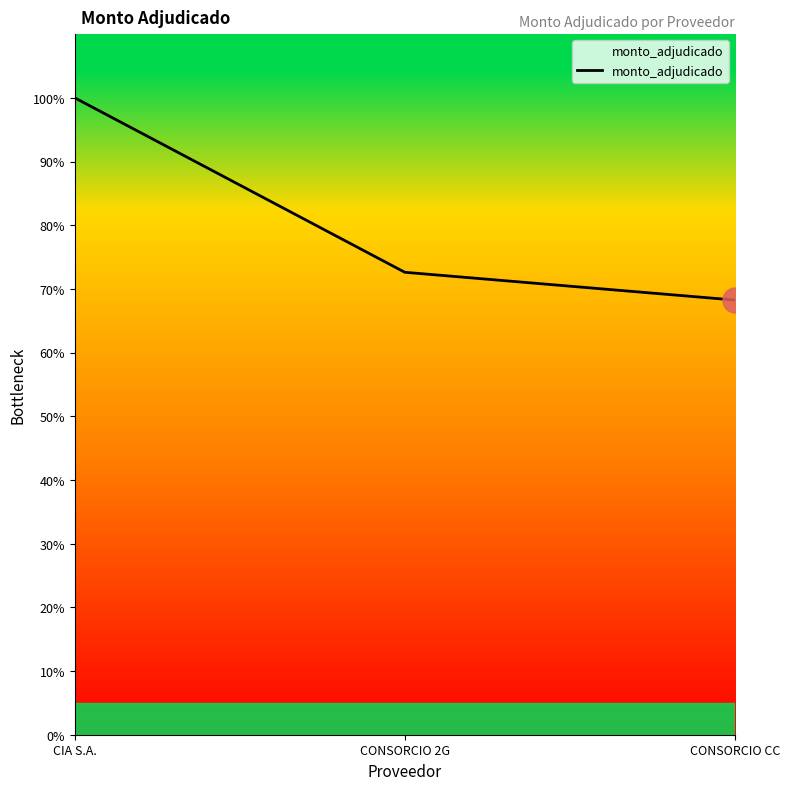

How many lines are shown in the chart?

1